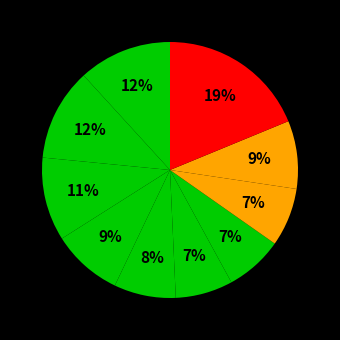

How many segments does this pie chart have?

10